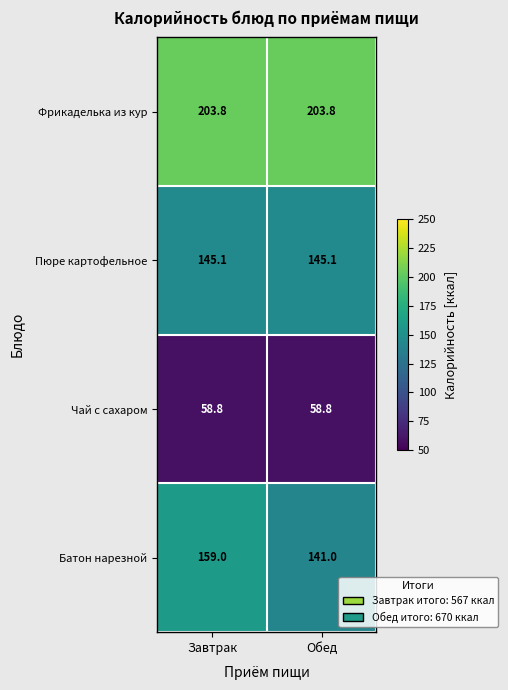

Reading left to right, list all the values displayed in this chart.

Фрикаделька из кур: Завтрак=203.8	Обед=203.8
Пюре картофельное: Завтрак=145.1	Обед=145.1
Чай с сахаром: Завтрак=58.8	Обед=58.8
Батон нарезной: Завтрак=159.0	Обед=141.0